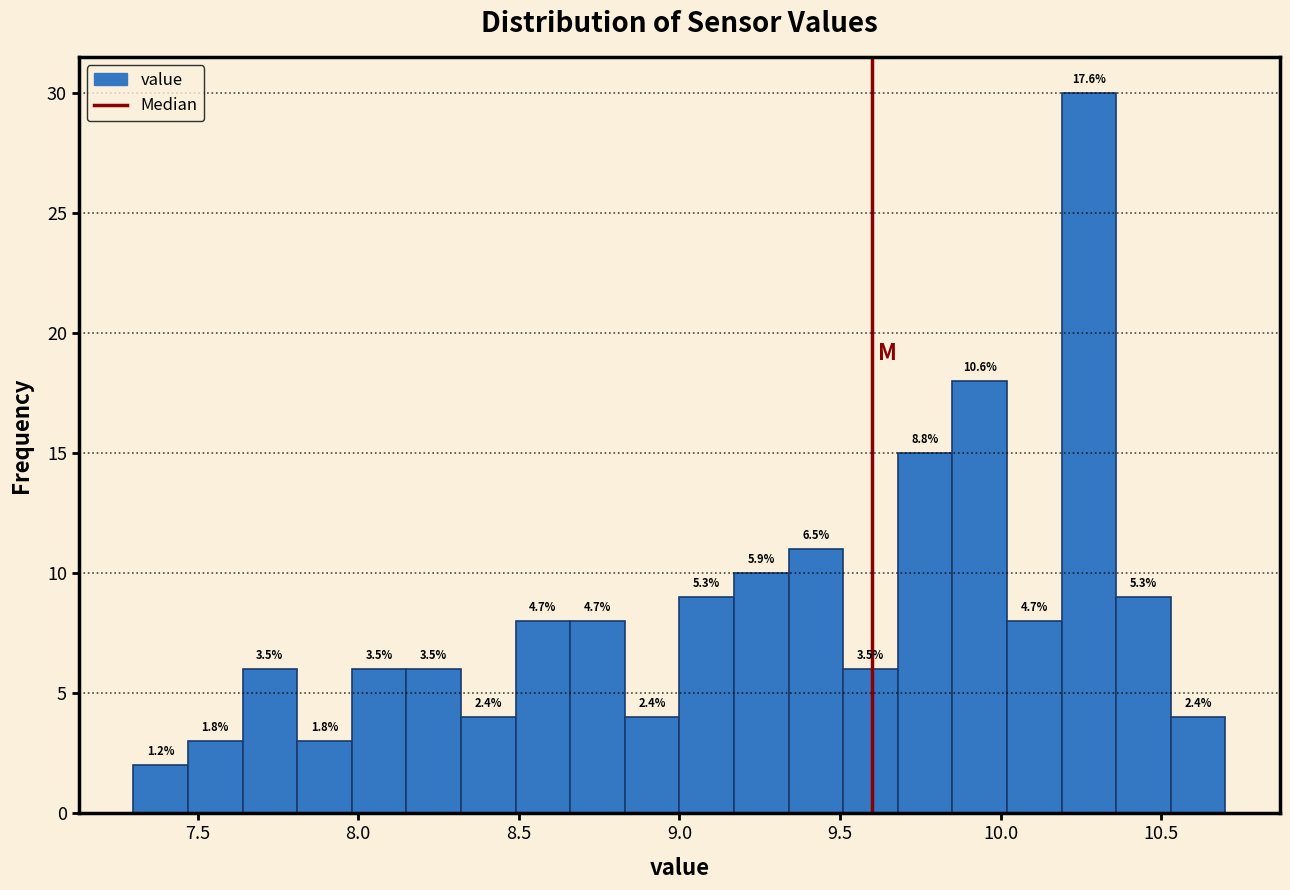

Read against the x-axis, roughly where is the centre of the tallest bar?

10.30